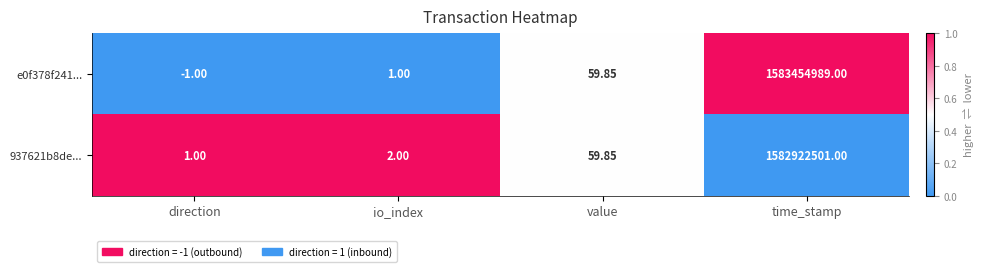

Where does the e0f378f241... series first go above 59?

value